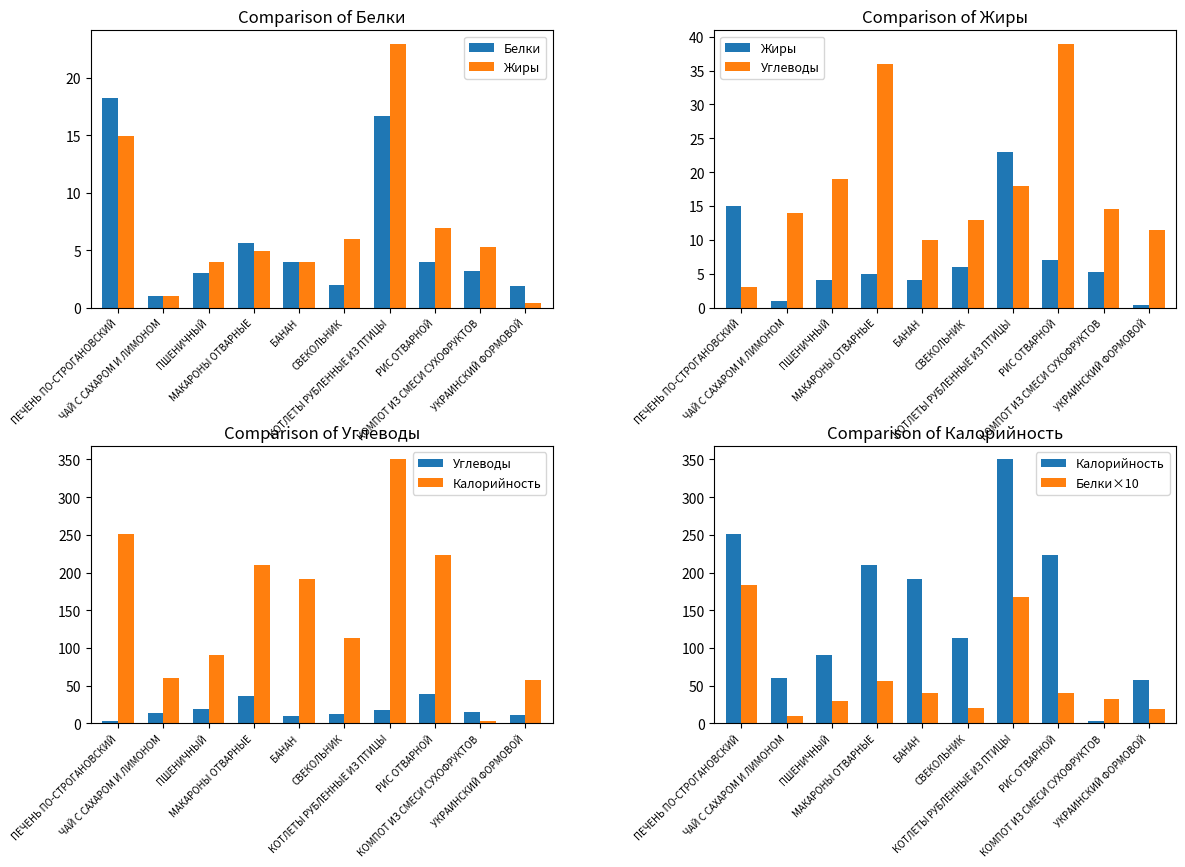

How many groups of bars are there?

10